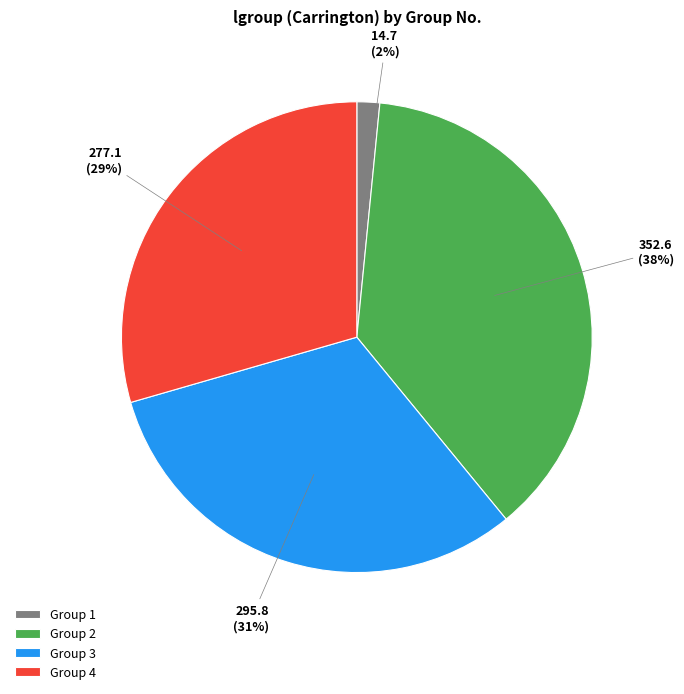

Combined, do Group 4 and Group 3 account for over 50%?

Yes